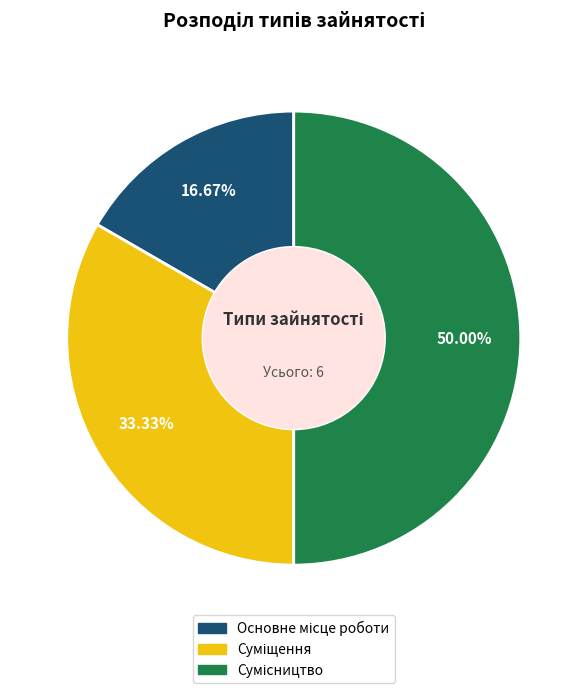

Count the number of slices in the pie.

3